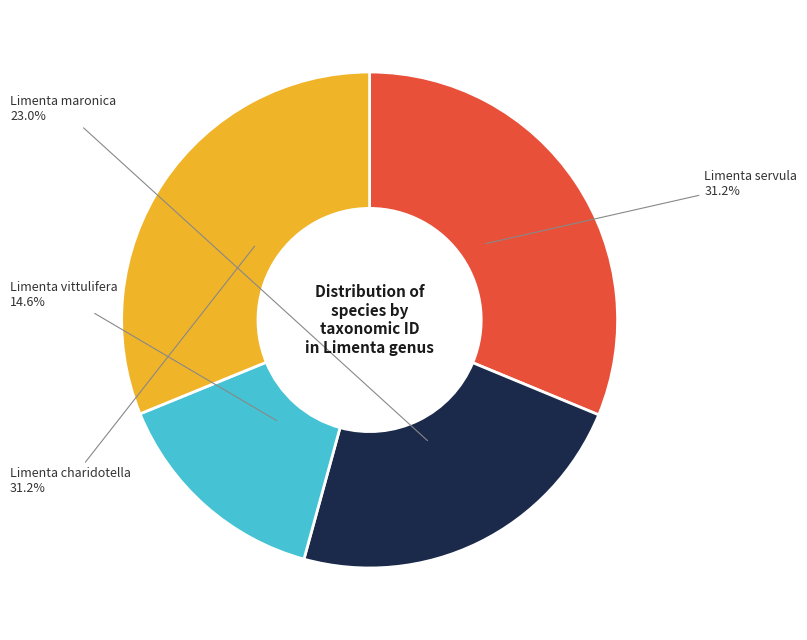

Which category has the smallest portion of the pie?

Limenta vittulifera